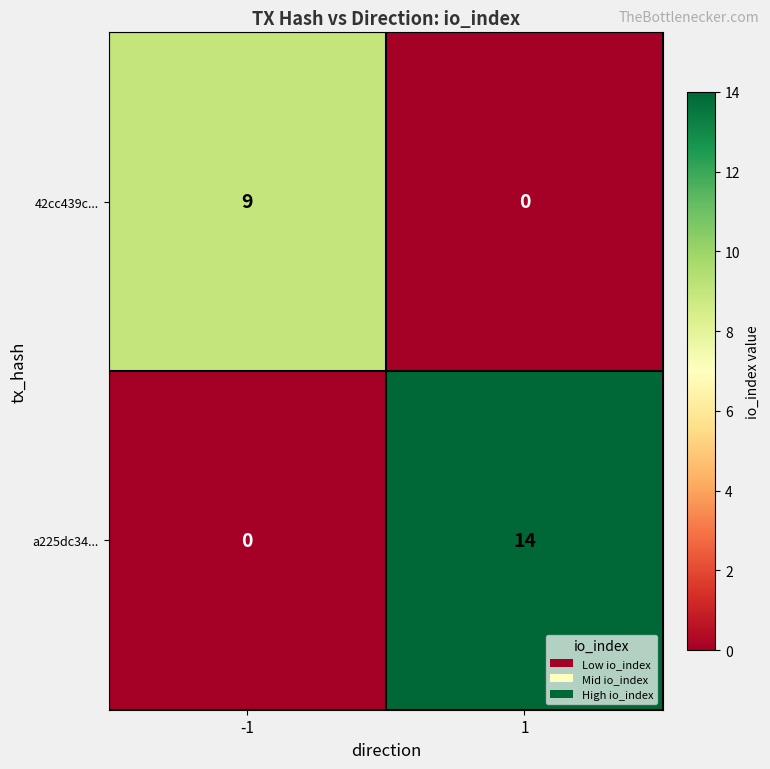

The a225dc34... series shows -5 at -1. True or false?

False